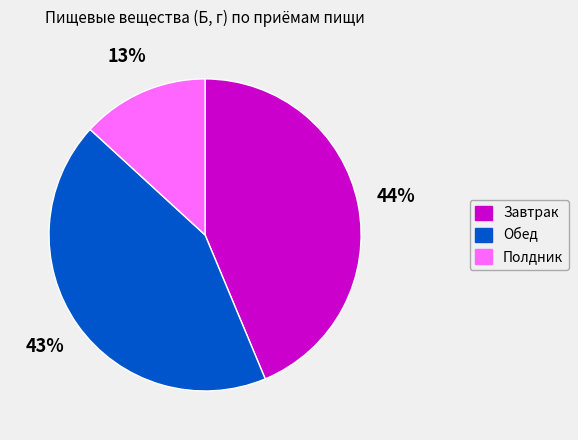

How many slices are in this pie chart?

3